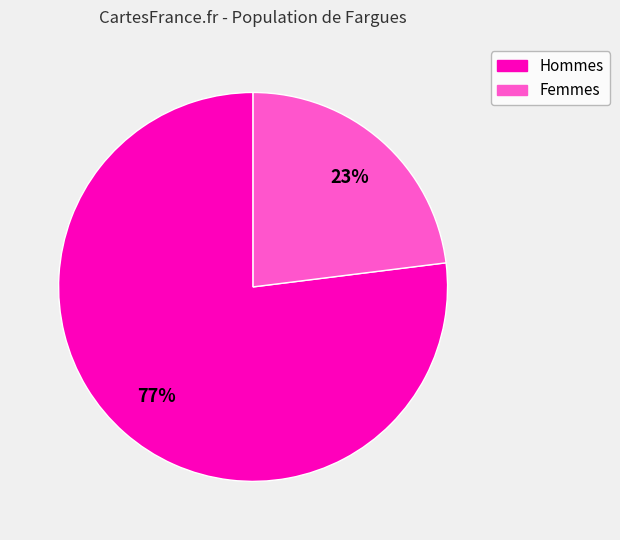

Is there any slice that represents more than half of the pie?

Yes